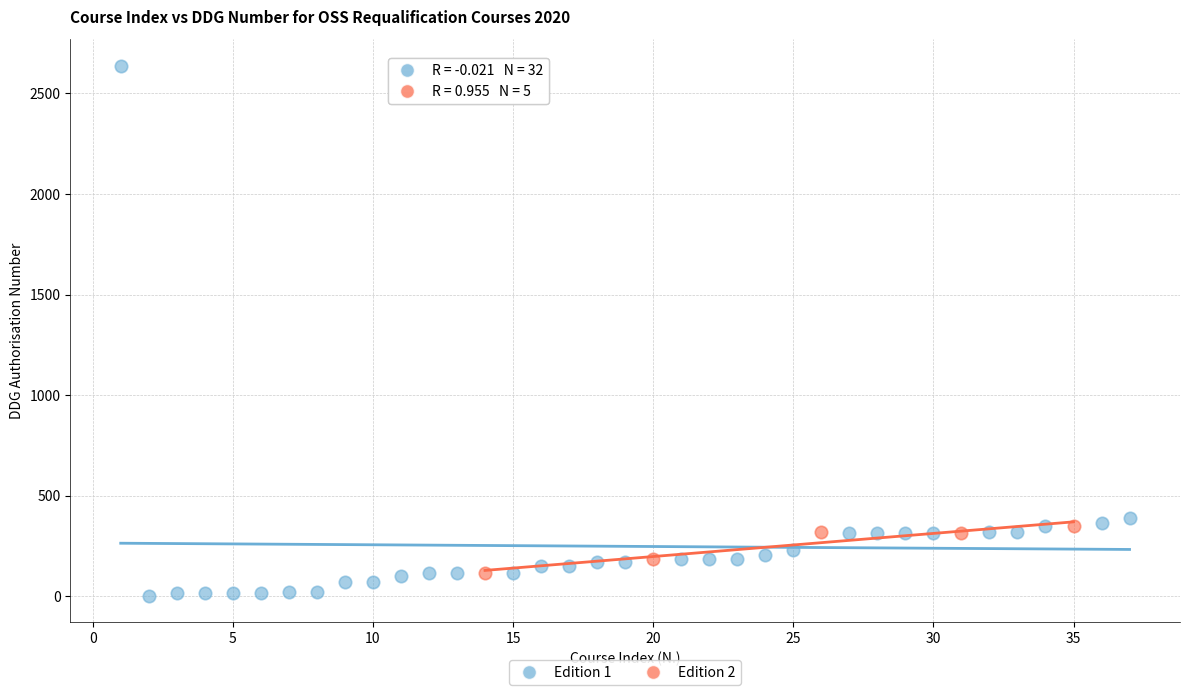

Which series contains the highest Y value?

Edition 1